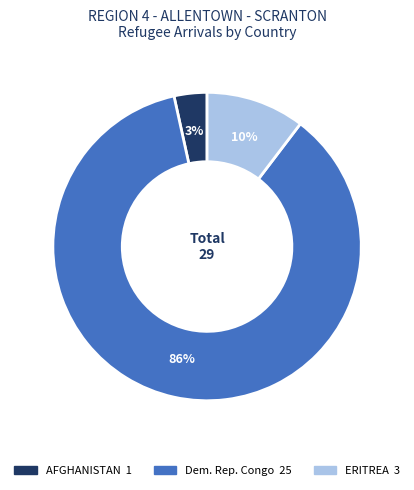

Is there a majority slice in this chart?

Yes